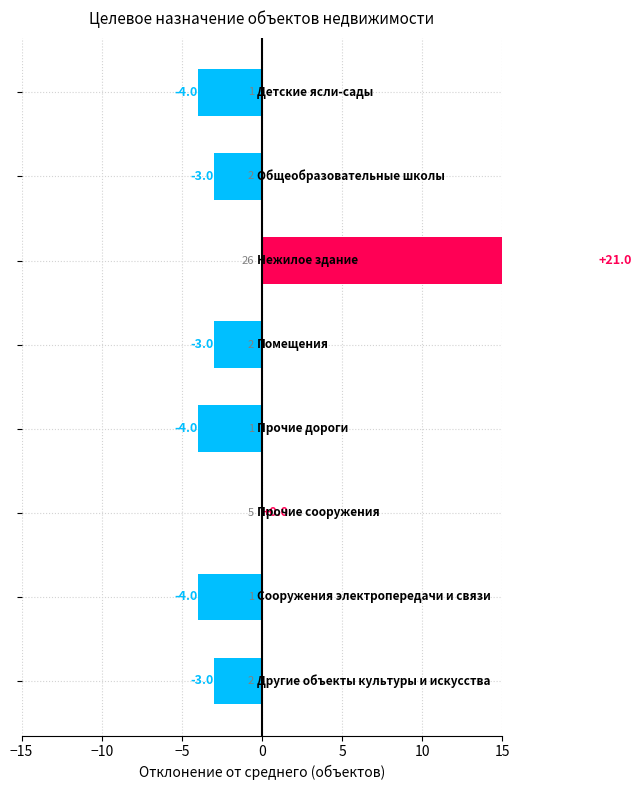

Reading left to right, list all the values displayed in this chart.

-4	-3	21	-3	-4	0	-4	-3